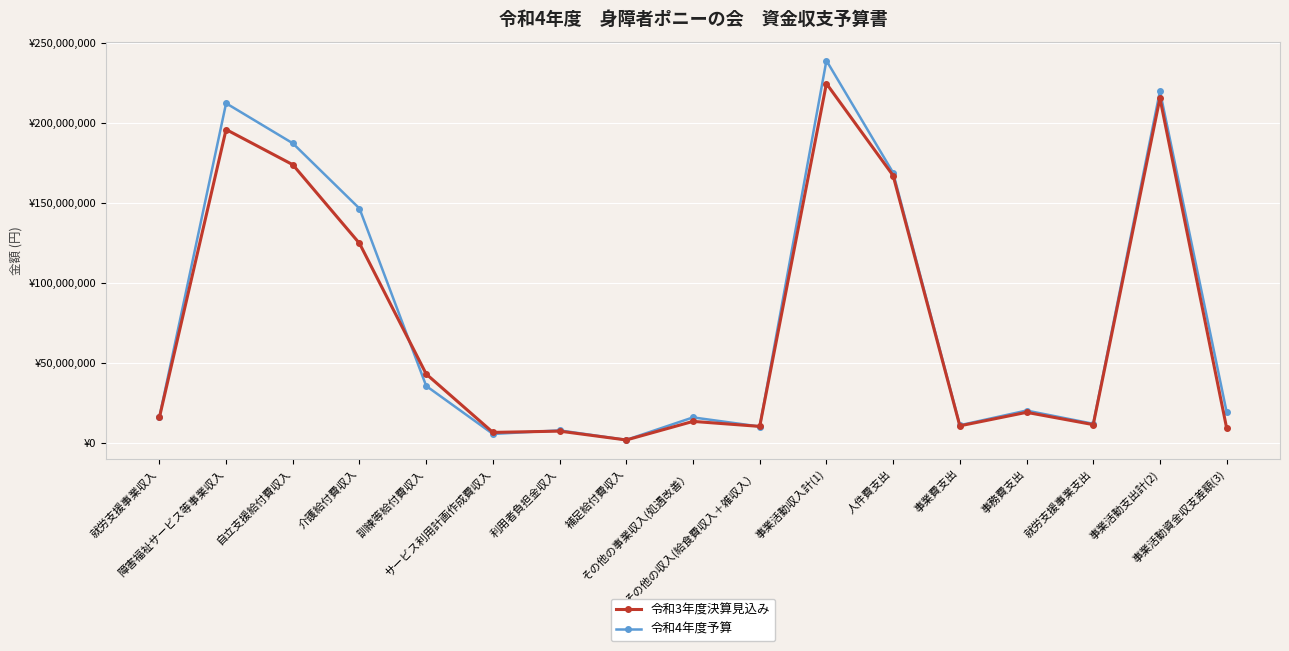

Where do 令和3年度決算見込み and 令和4年度予算 first cross each other?

介護給付費収入 and 訓練等給付費収入